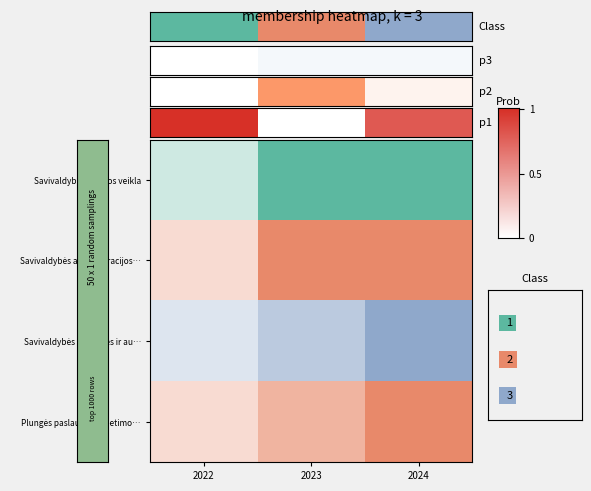

List the labels in order of value, smallest first.

2022, 2023, 2024